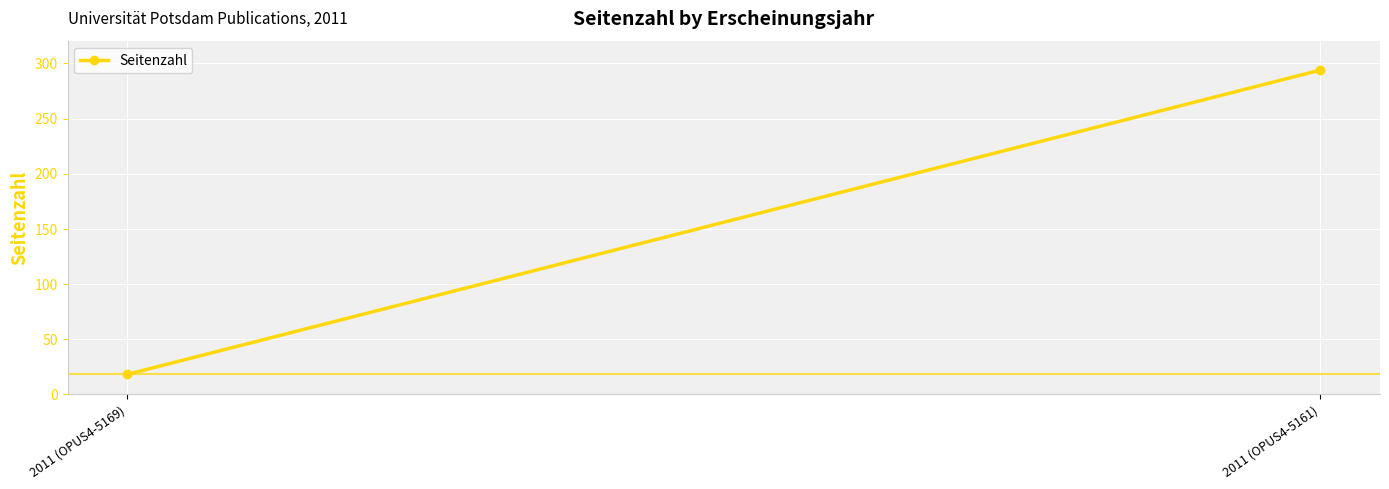

How many categories are shown in the chart?

2